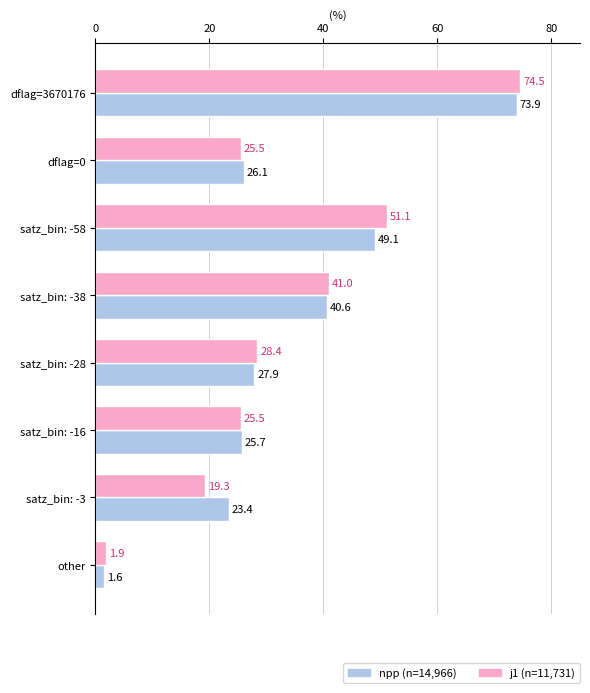

True or false: j1 (n=11,731) has a value of 25.5 at satz_bin: -16.

True